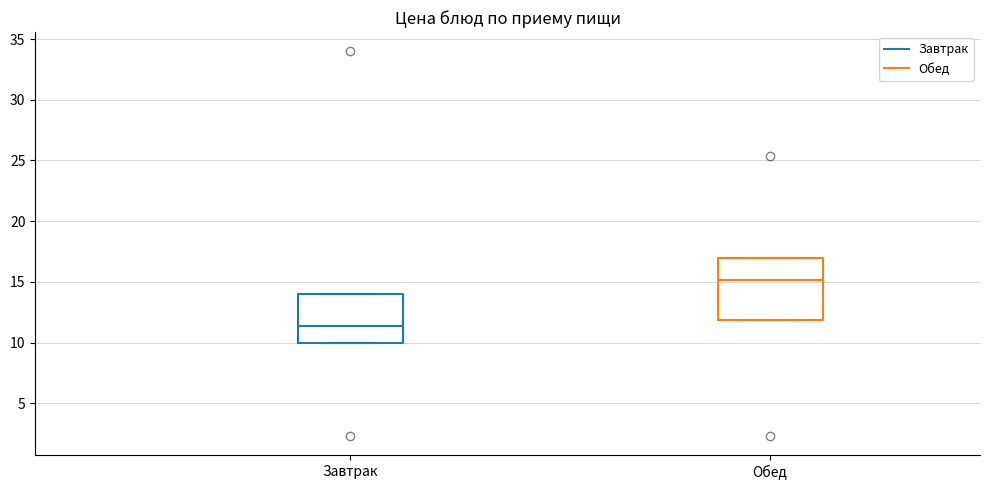

Which box has the lowest median line?

Завтрак